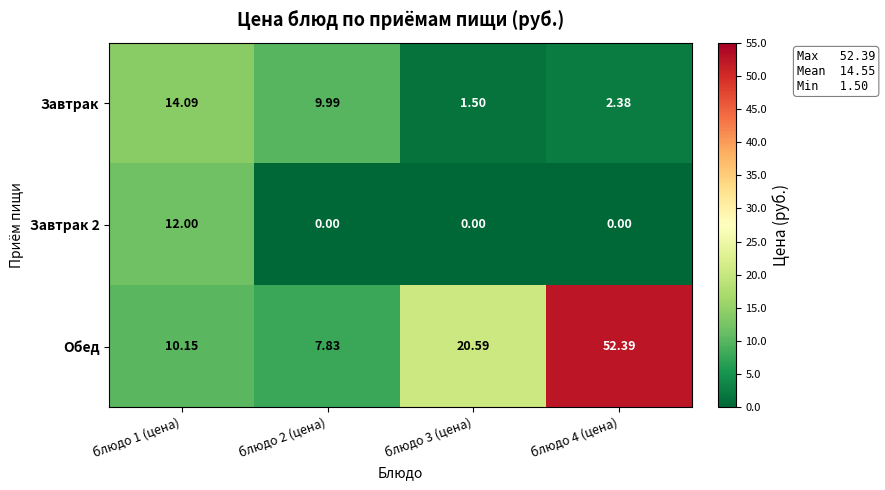

Which series has the largest total across all categories?

Обед